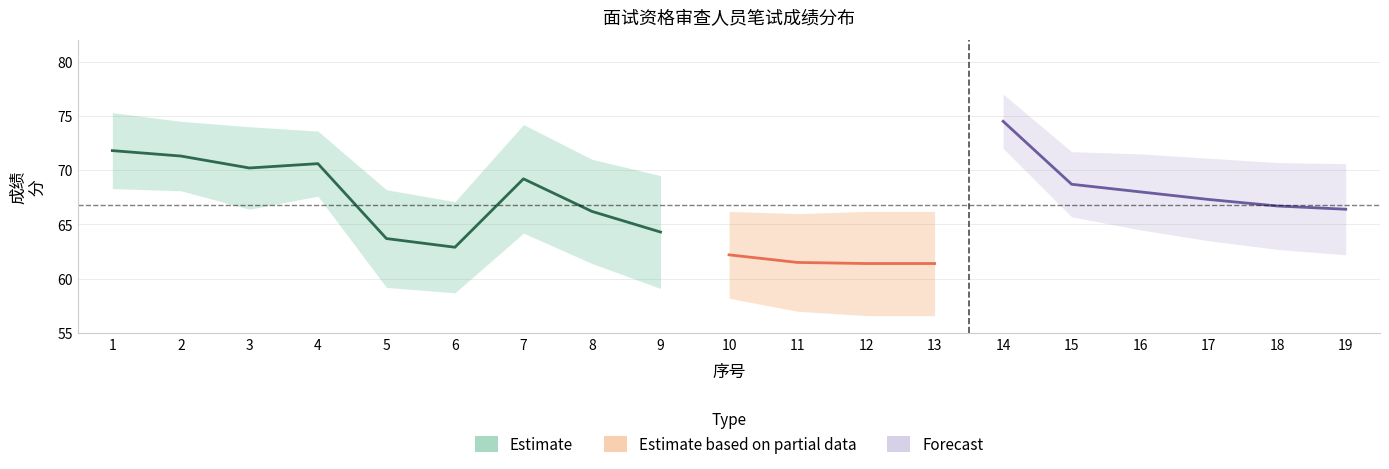

At which label is written_score closest to 67?

17